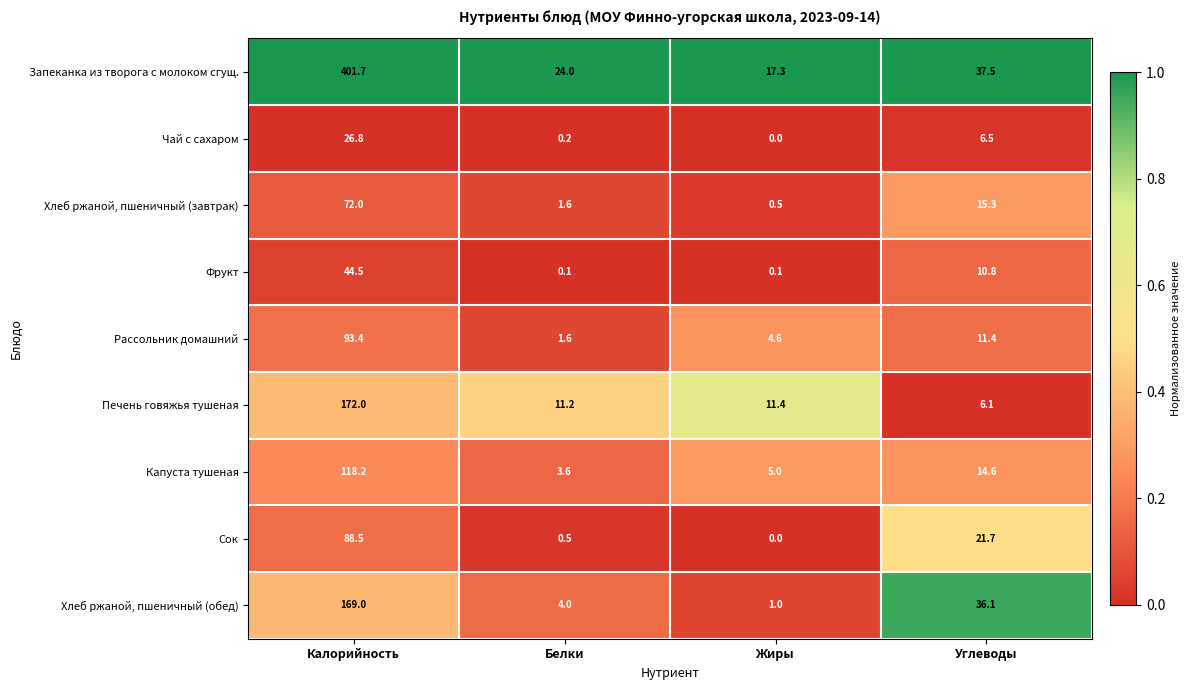

Which series has the largest total across all categories?

Запеканка из творога с молоком сгущ.